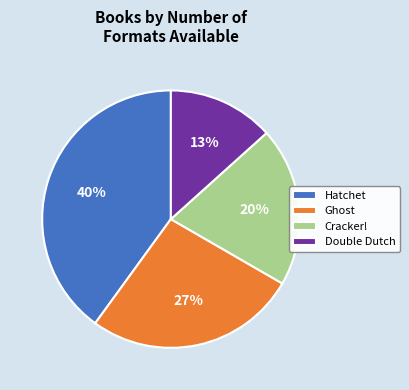

To the nearest percent, what percentage of the pie is Ghost?

27%